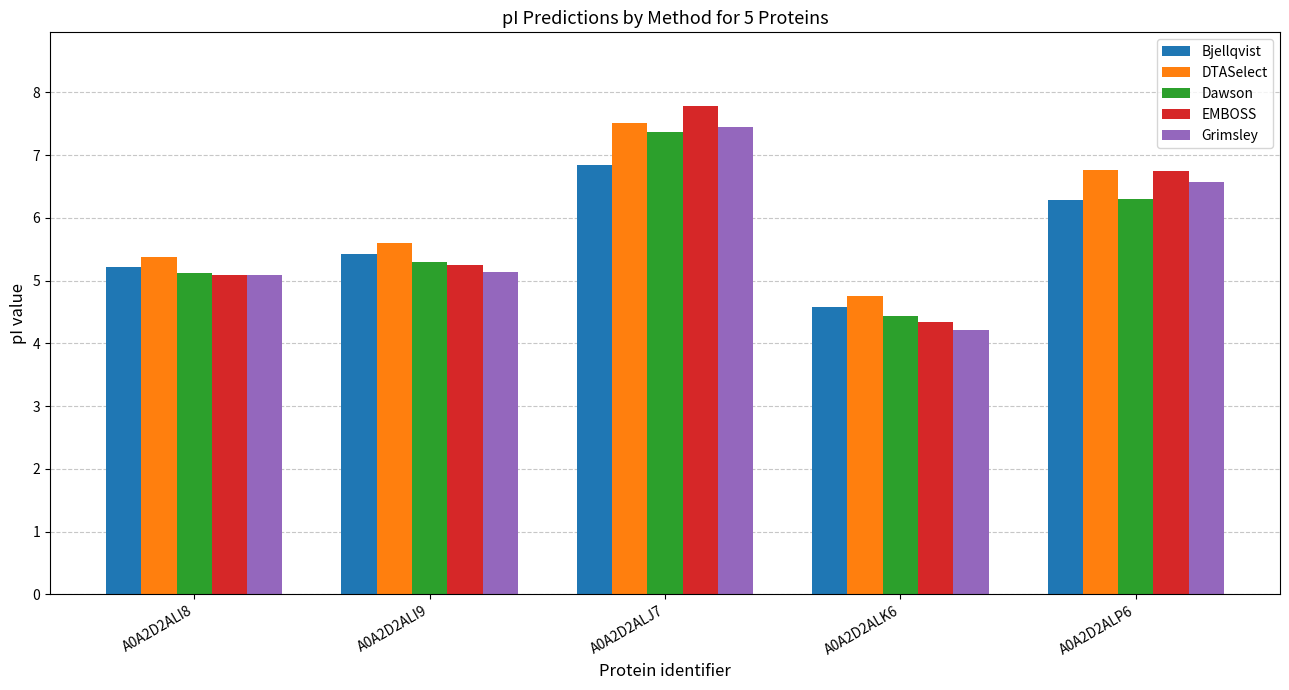

What is the sum of all DTASelect values?

30.0